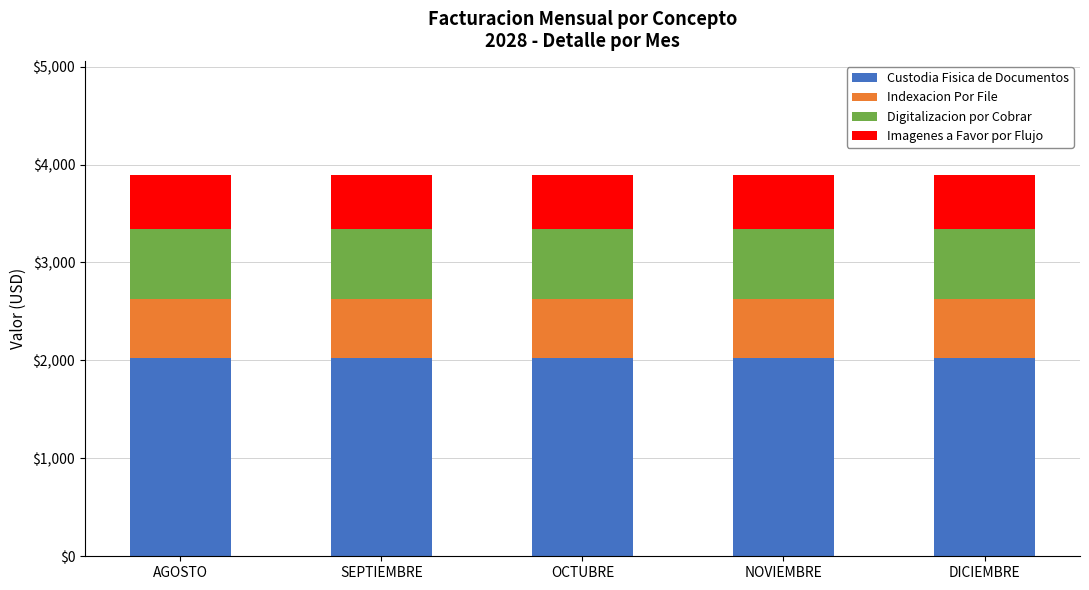

What is the highest value of the Custodia Fisica de Documentos series?

2028.2